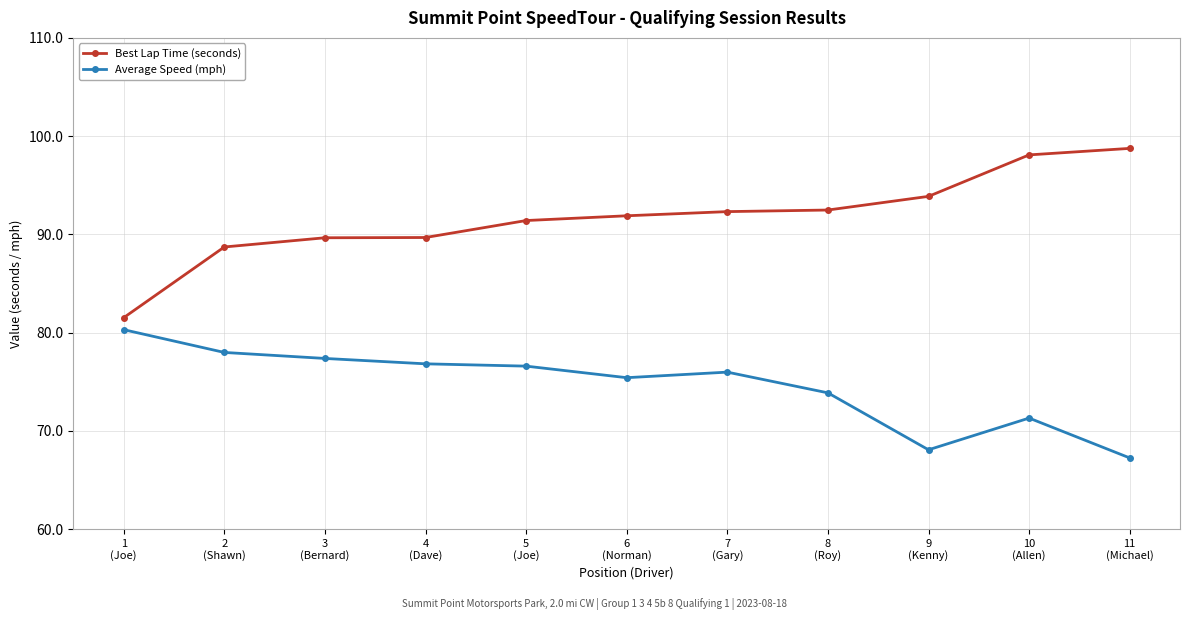

Rank the series by their average value, from highest to lowest.

Best Lap Time (seconds), Average Speed (mph)